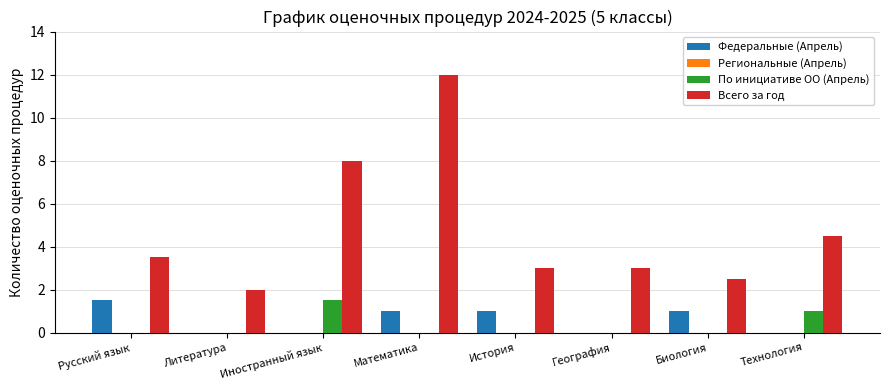

Reading right to left, what are all the values shown in this chart?

Федеральные (Апрель): Технология=0.0	Биология=1.0	География=0.0	История=1.0	Математика=1.0	Иностранный язык=0.0	Литература=0.0	Русский язык=1.5
По инициативе ОО (Апрель): Технология=1.0	Биология=0.0	География=0.0	История=0.0	Математика=0.0	Иностранный язык=1.5	Литература=0.0	Русский язык=0.0
Всего за год: Технология=4.5	Биология=2.5	География=3.0	История=3.0	Математика=12.0	Иностранный язык=8.0	Литература=2.0	Русский язык=3.5